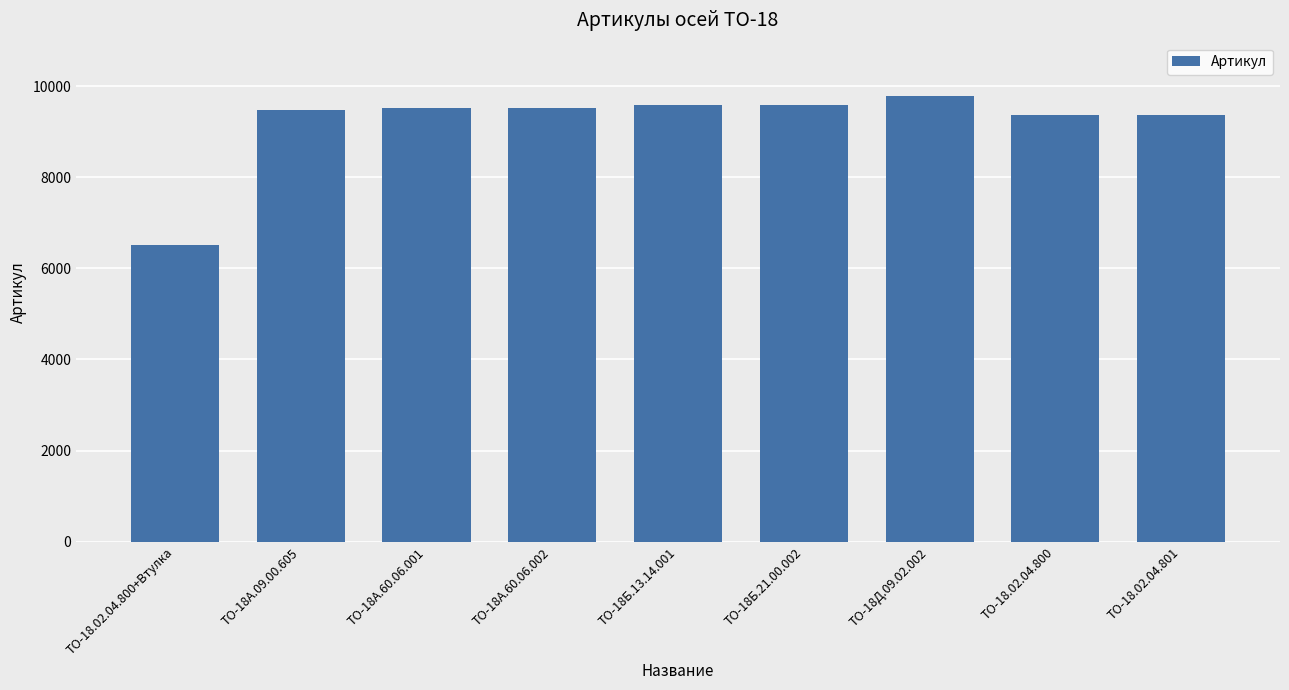

Which category has the highest value across all series?

ТО-18Д.09.02.002